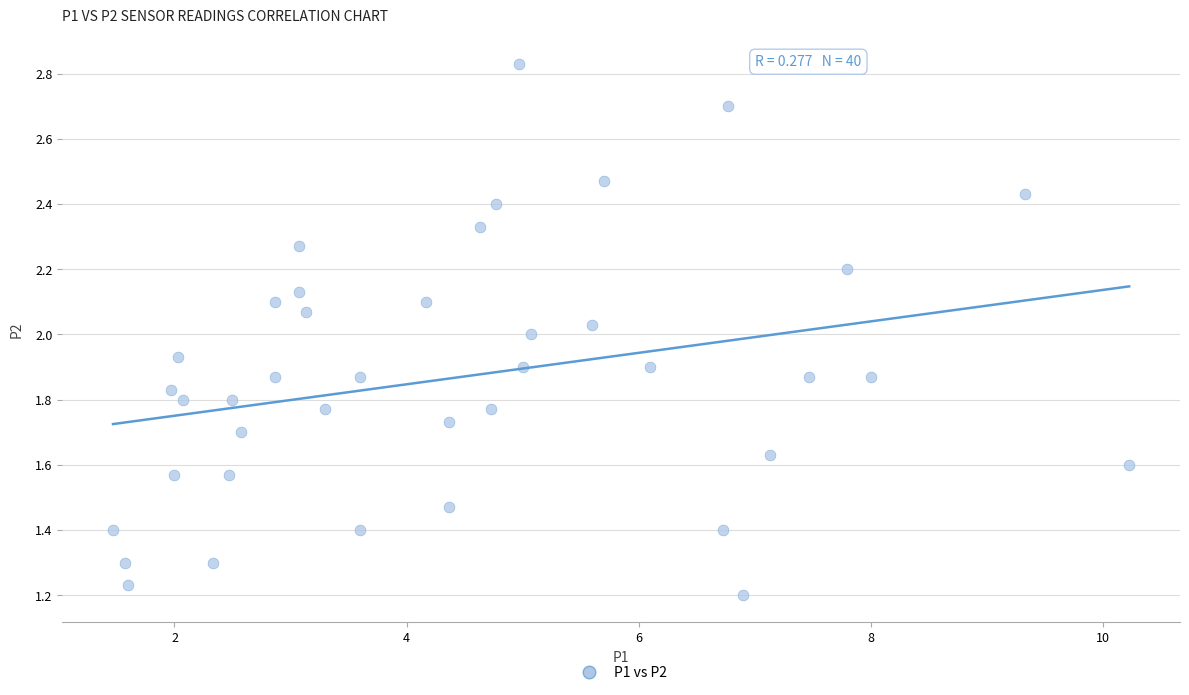

What is the range of X values (max minus min)?

8.8